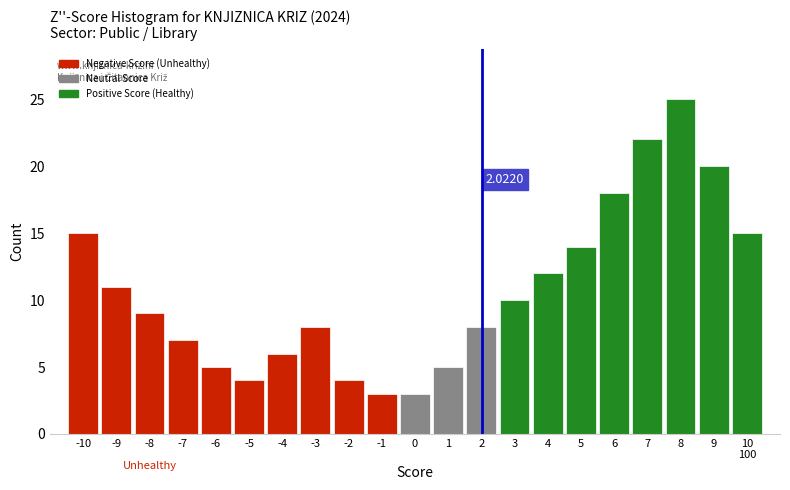

What is the change in value from -5 to 3?

+6